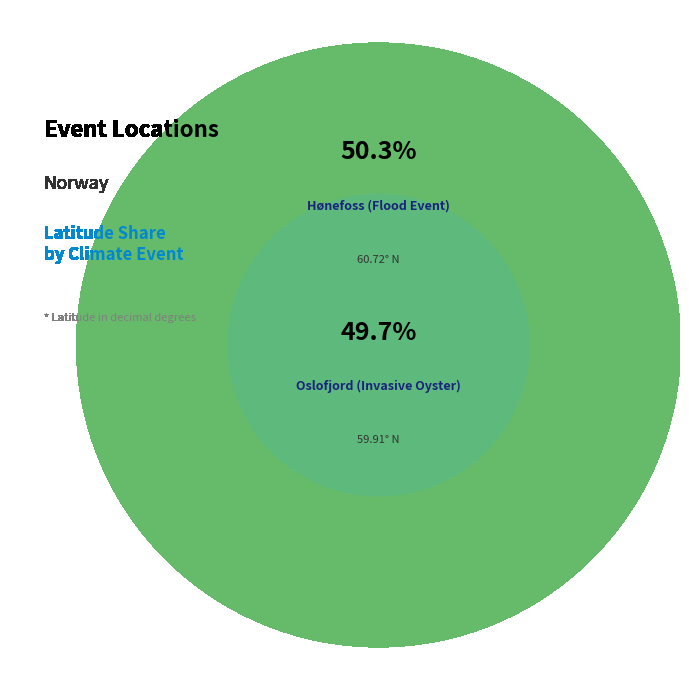

Is the sum of Hønefoss (Flood Event) and Oslofjord (Invasive Oyster) greater than half?

Yes